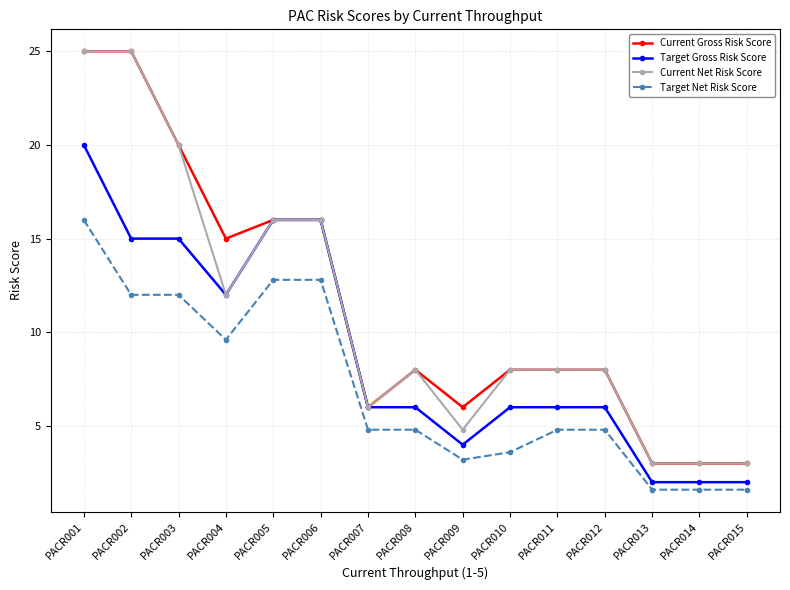

The value of Current Net Risk Score at PACR001 is 25.0. True or false?

True